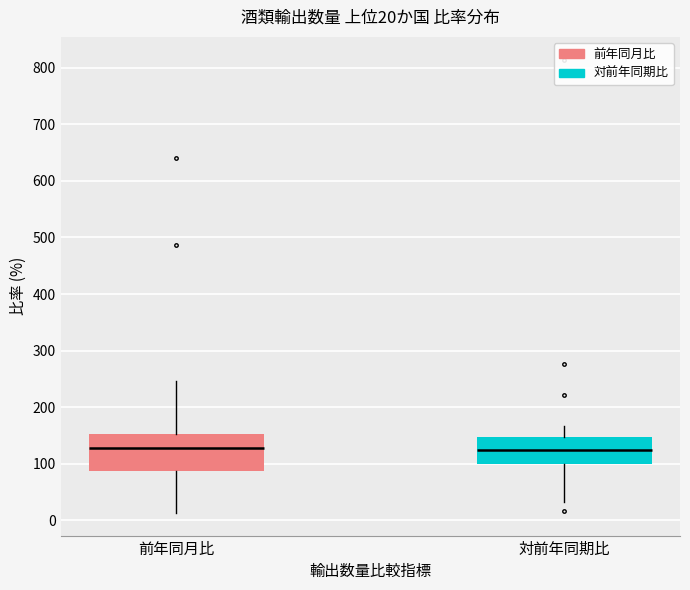

Comparing the boxes themselves (not the whiskers), which one is the tallest?

前年同月比